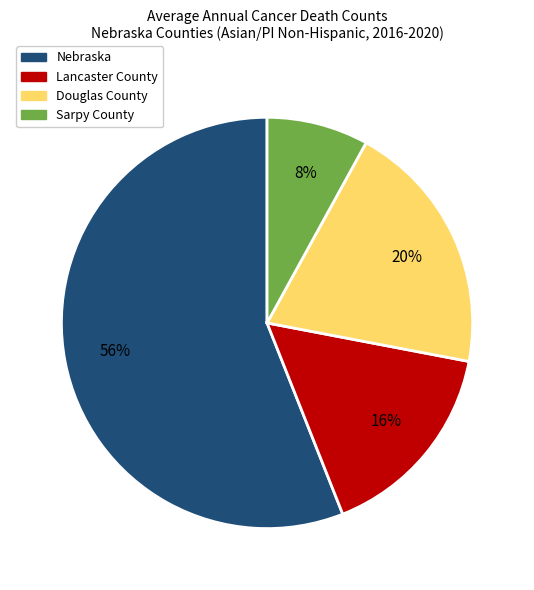

Is the sum of Lancaster County and Sarpy County greater than half?

No